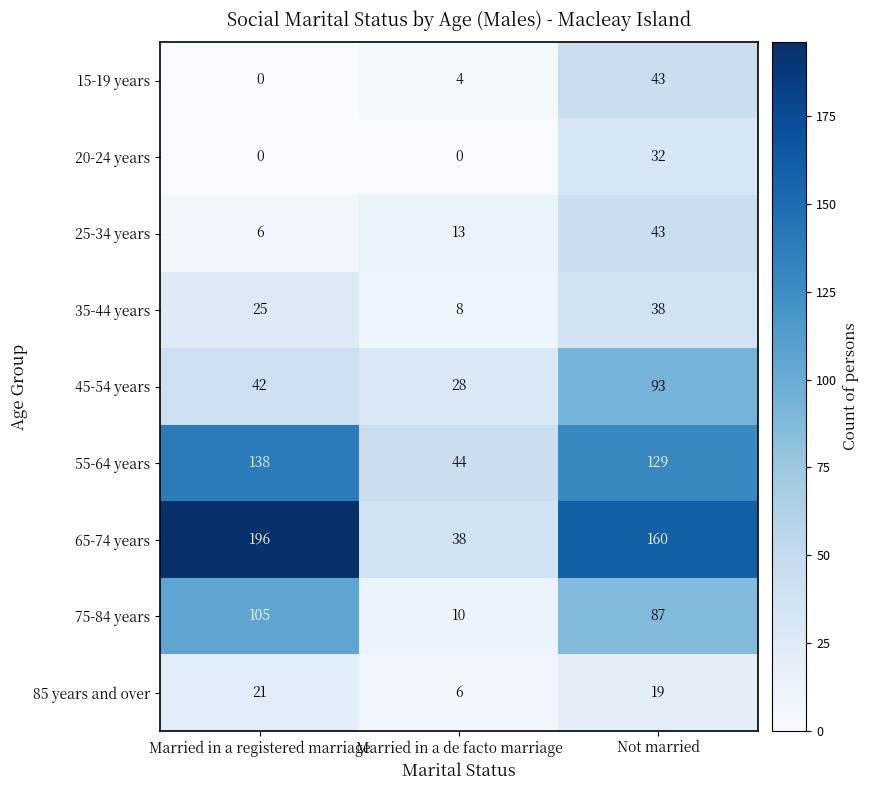

Count the 65-74 years values in the range 38 to 196.

3